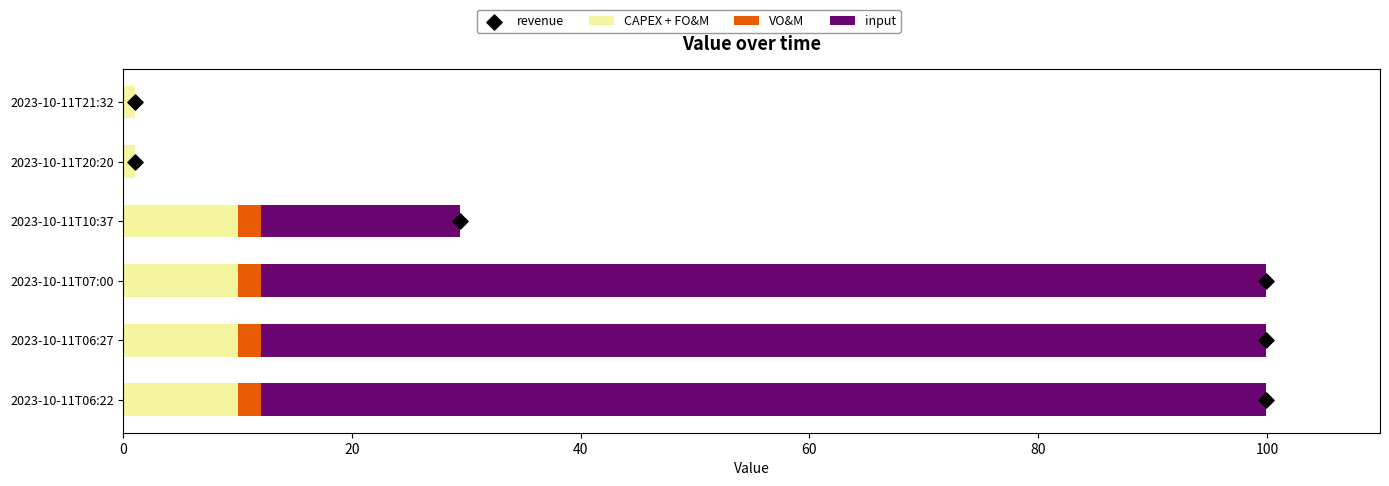

Which series has the largest Y range (max minus min)?

input